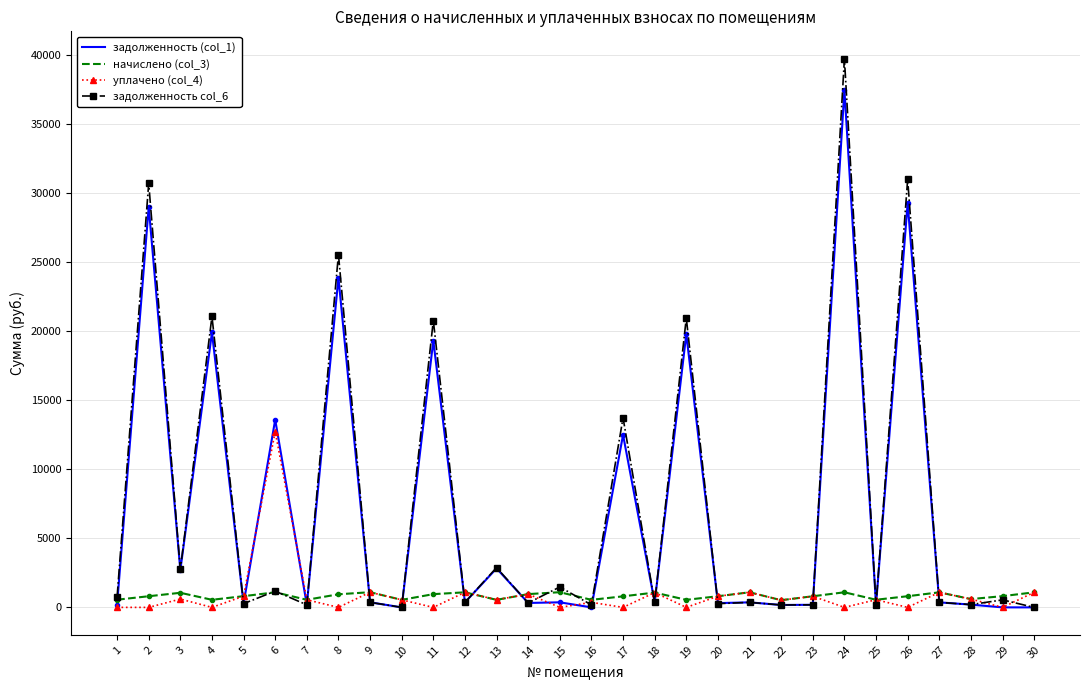

At which category is the sum across all series the highest?

24